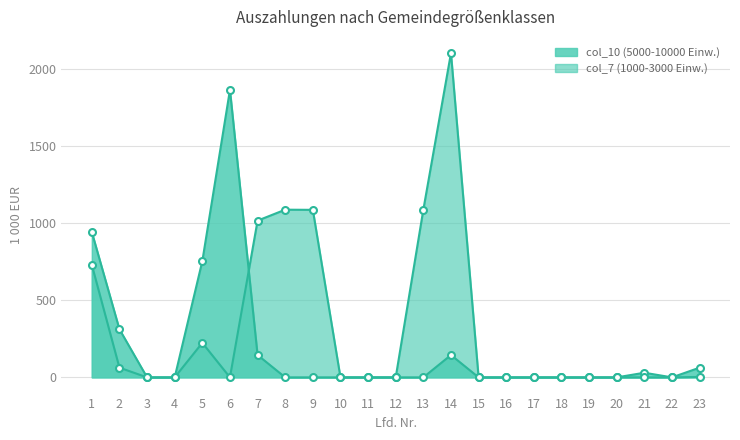

True or false: col_7 (1000-3000 Einw.) and col_10 (5000-10000 Einw.) intersect in this chart.

True